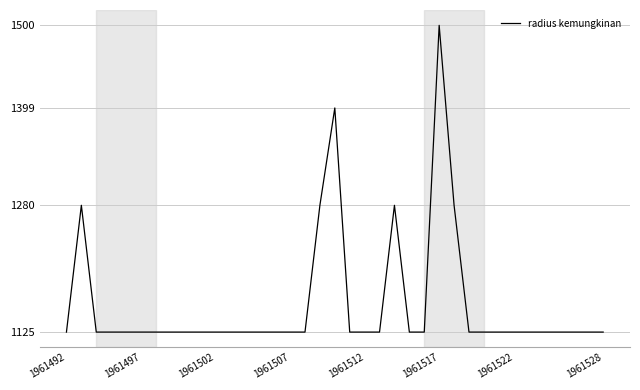

What is the difference between the maximum and minimum values?

375